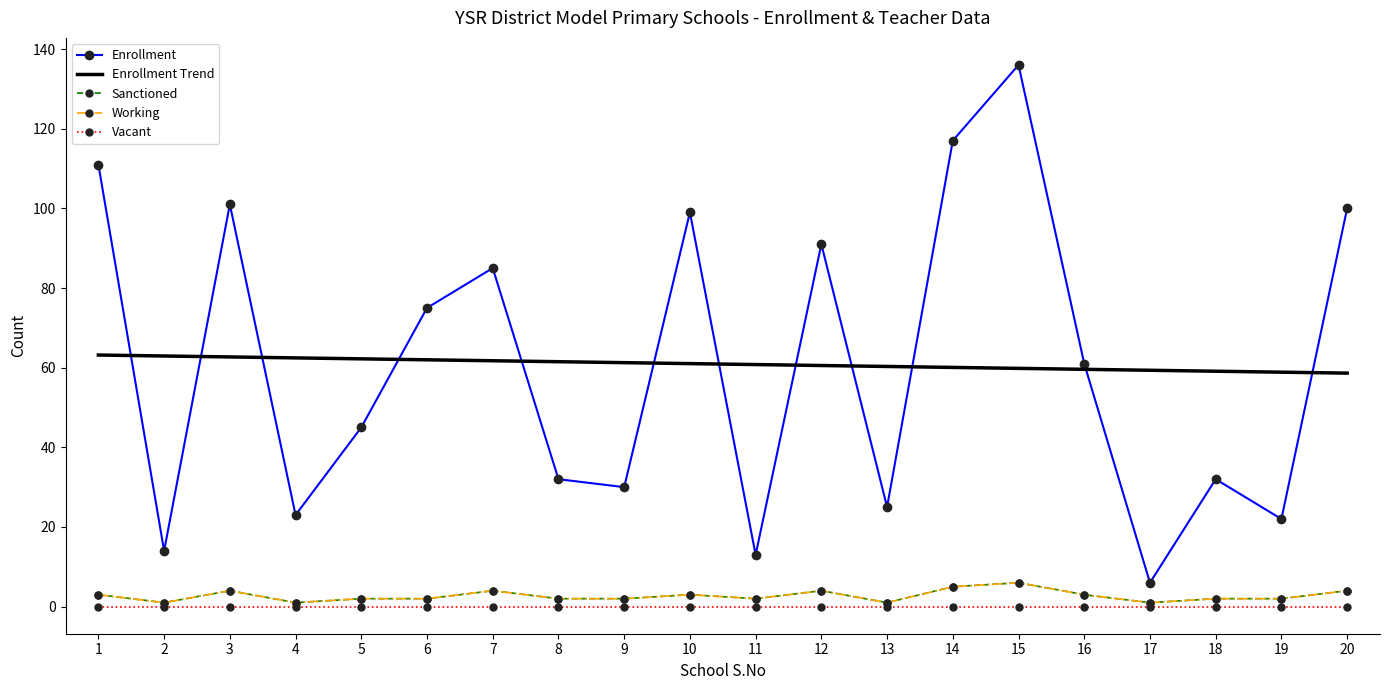

What is the difference between the highest and lowest values at 2?

62.9